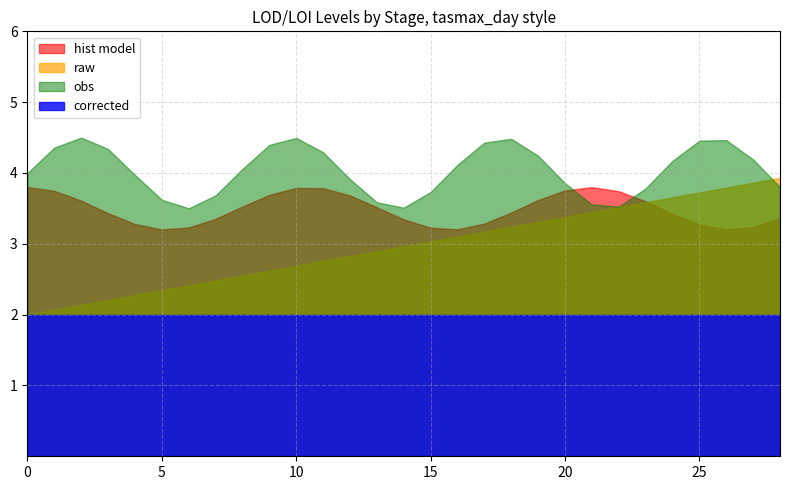

Does the chart have visible grid lines?

Yes